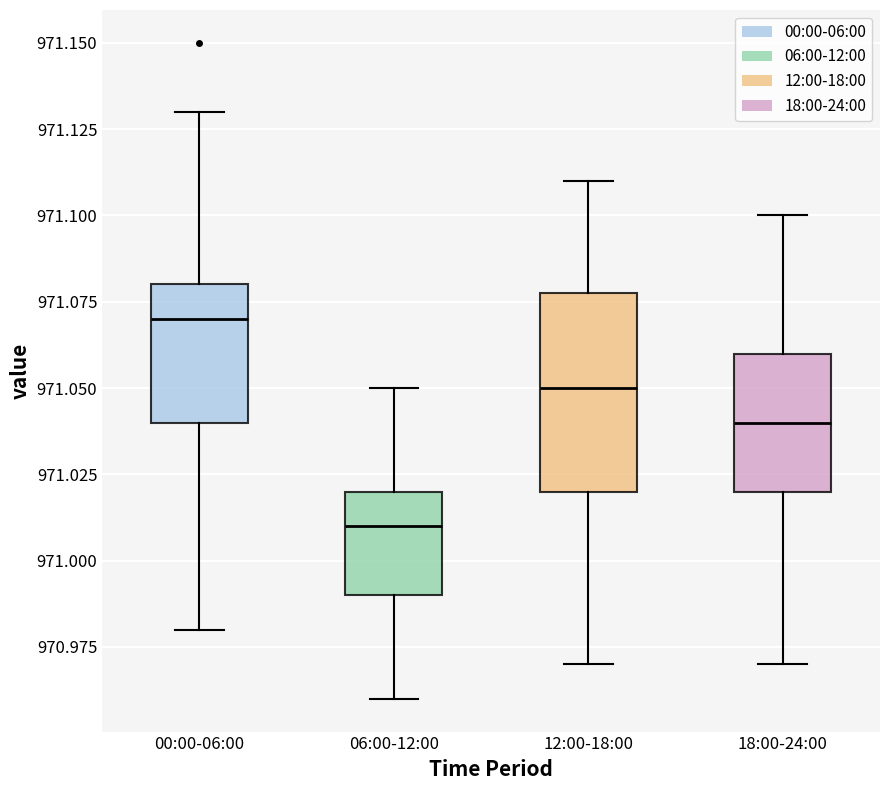

Which box is the tallest, from its lower edge to its upper edge?

12:00-18:00